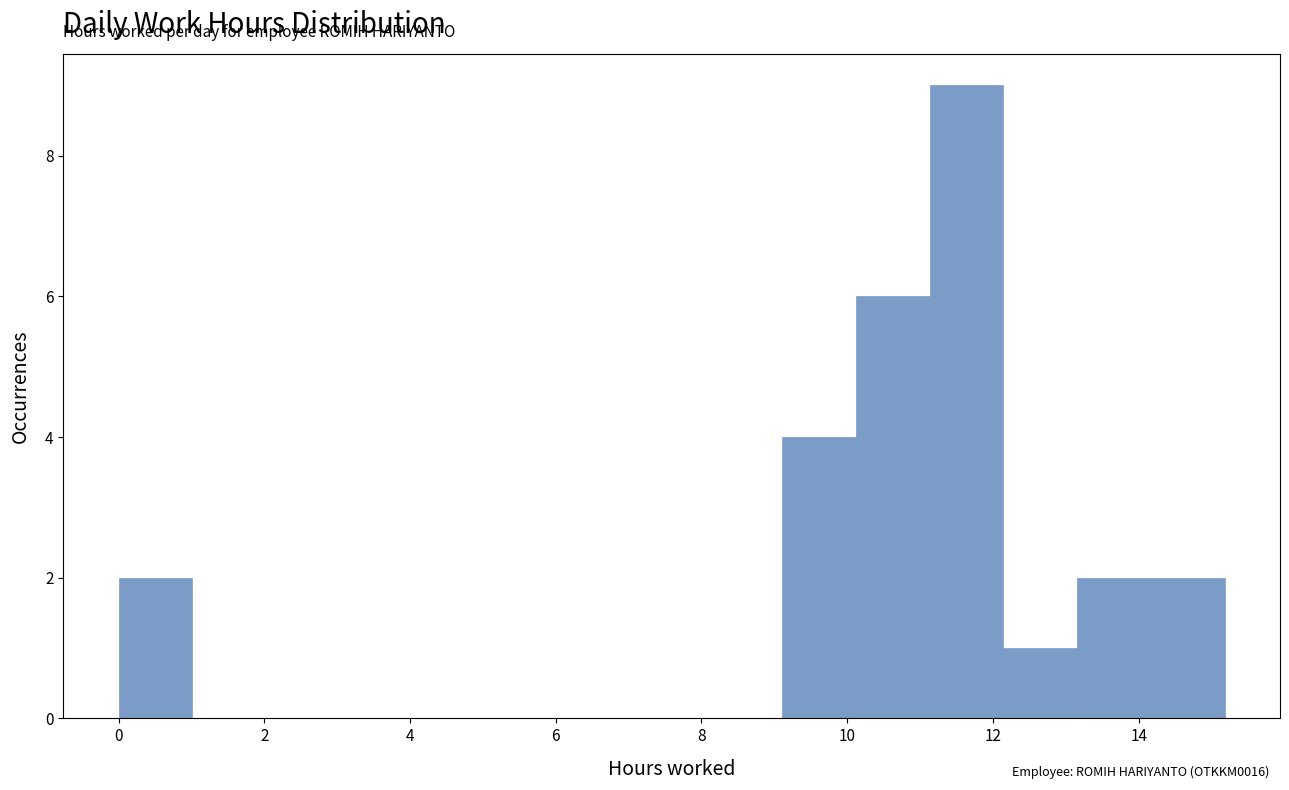

What is the height of the bar covering 10.2 to 11.2 on the x-axis? Neither the bar edges nor the heights are printed on the chart, so give them approximately, as read against the axes.

6